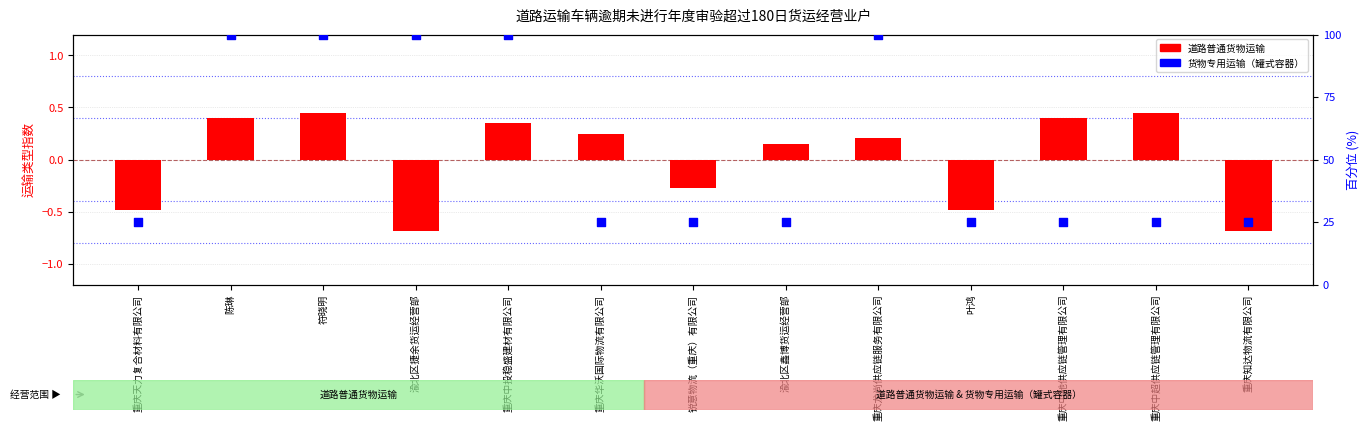

Which series contains the lowest Y value?

道路普通货物运输